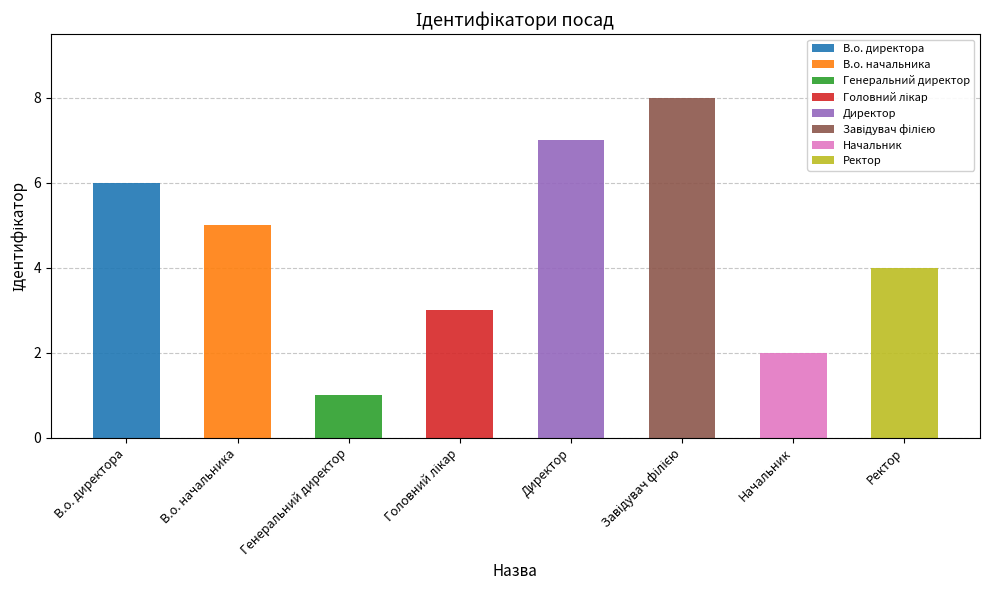

Does the chart contain stacked bars?

No